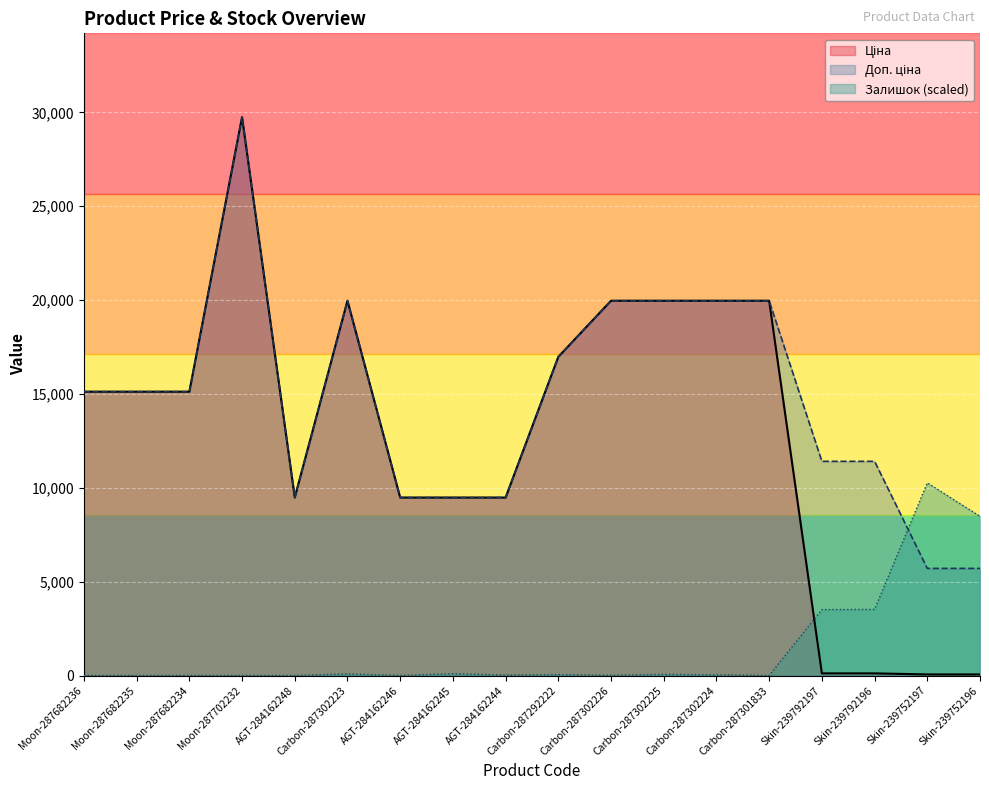

What is the difference between the Доп. ціна values at Carbon-287302225 and Carbon-287292222?

2987.8